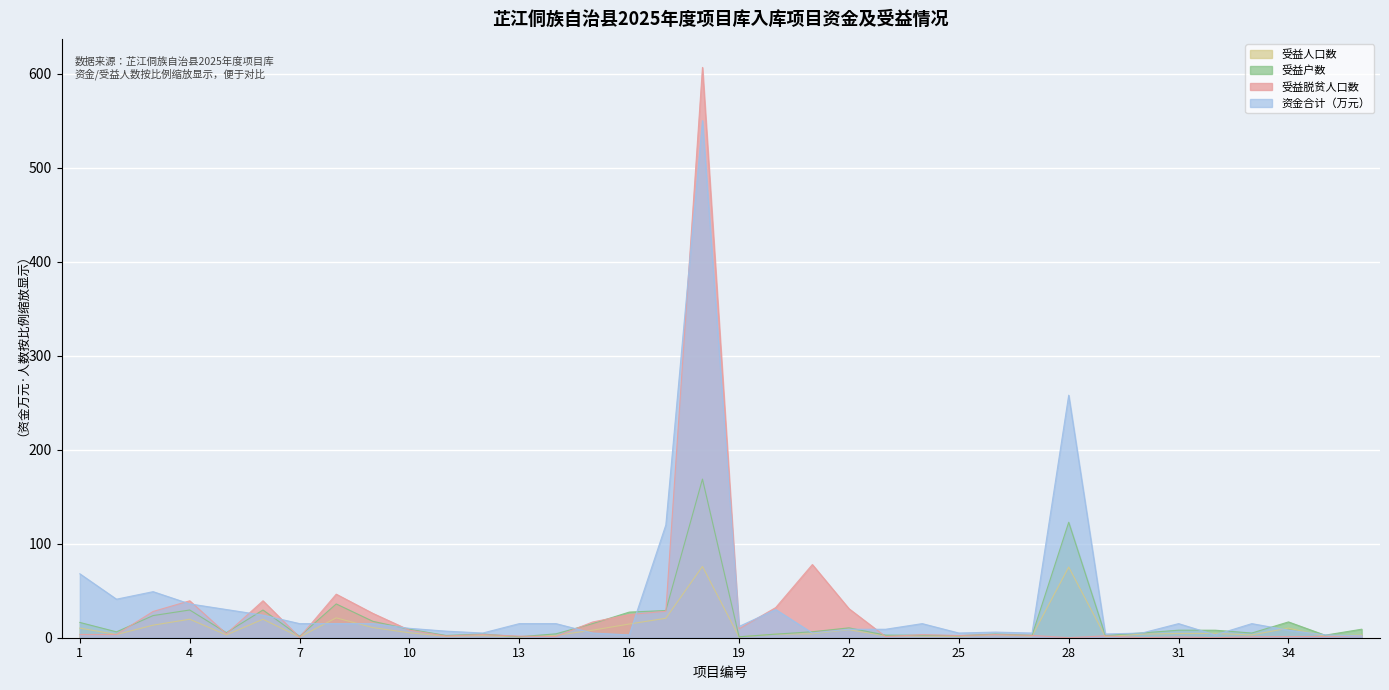

Which series has the largest range (max minus min)?

受益脱贫户数